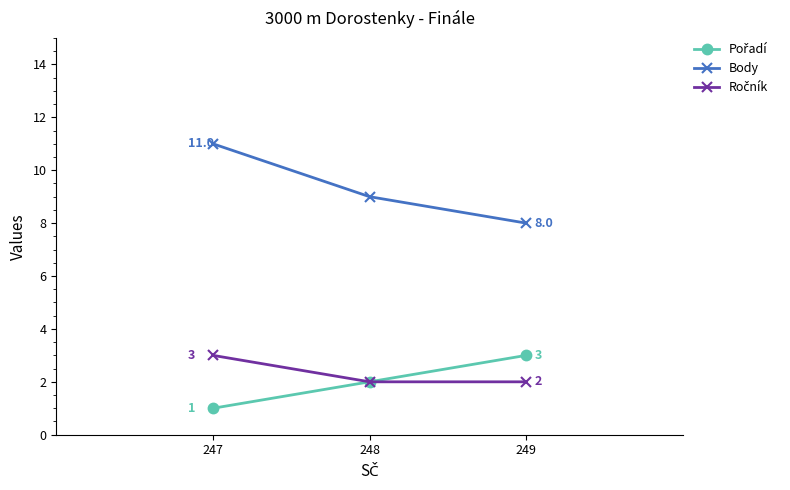

The Body series shows 9 at 248. True or false?

True